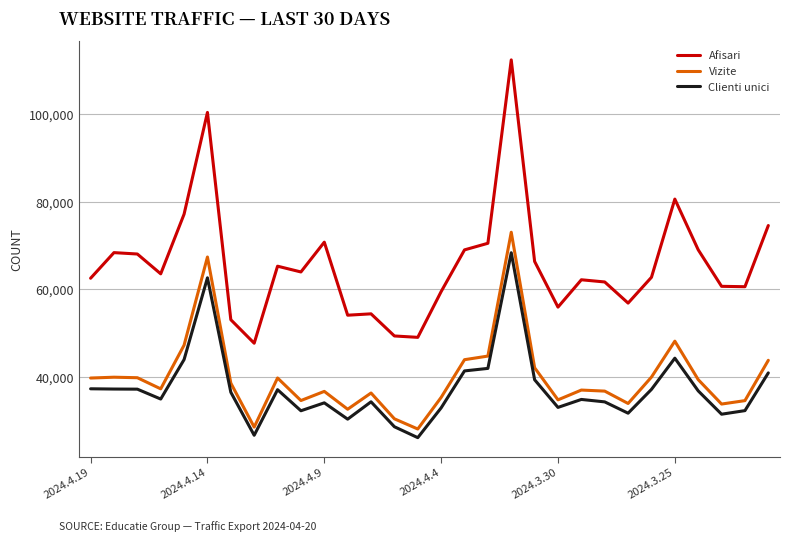

Which series has the largest range (max minus min)?

Afisari